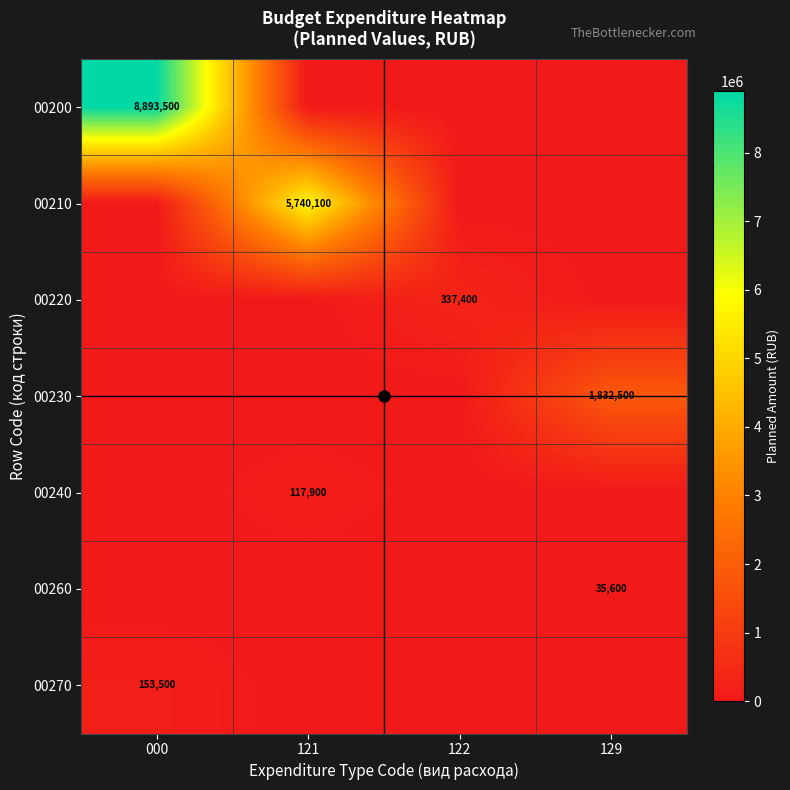

At 000, list the series in order from largest to smallest.

00200, 00270, 00210, 00220, 00230, 00240, 00260